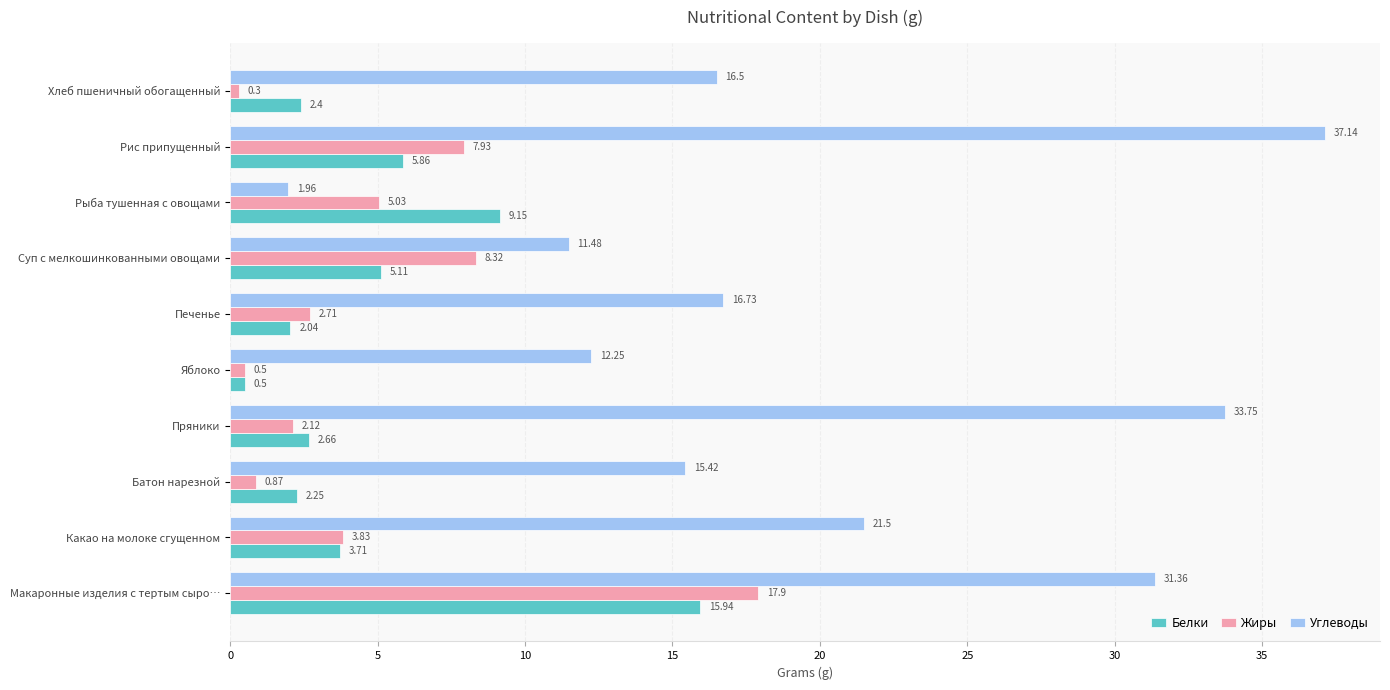

What is the difference between the maximum and minimum values in the Белки series?

15.4